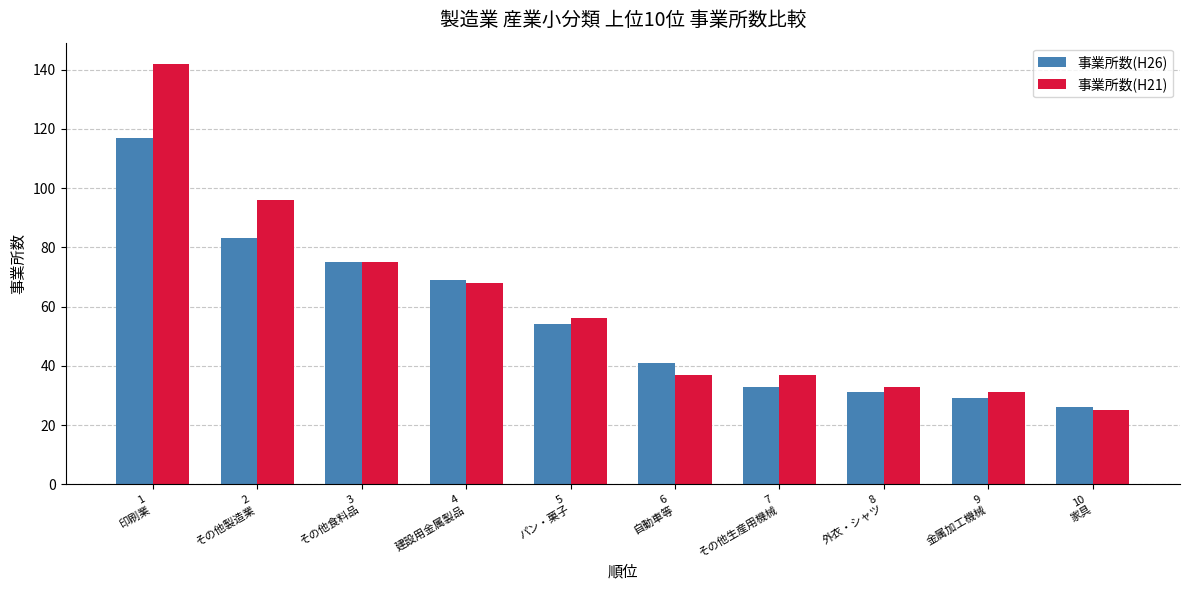

What position from the left is 1
印刷業?

1